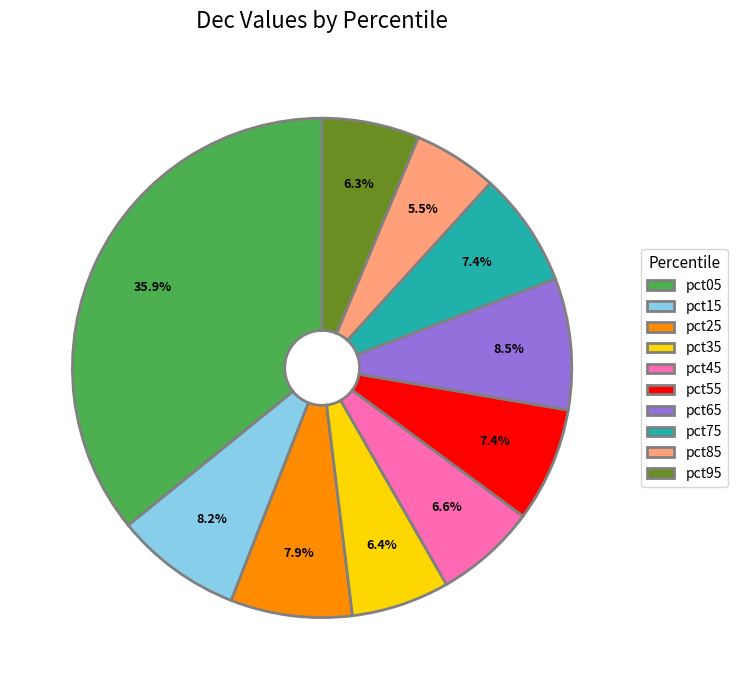

To the nearest percent, what is the combined percentage of pct65 and pct95?

15%